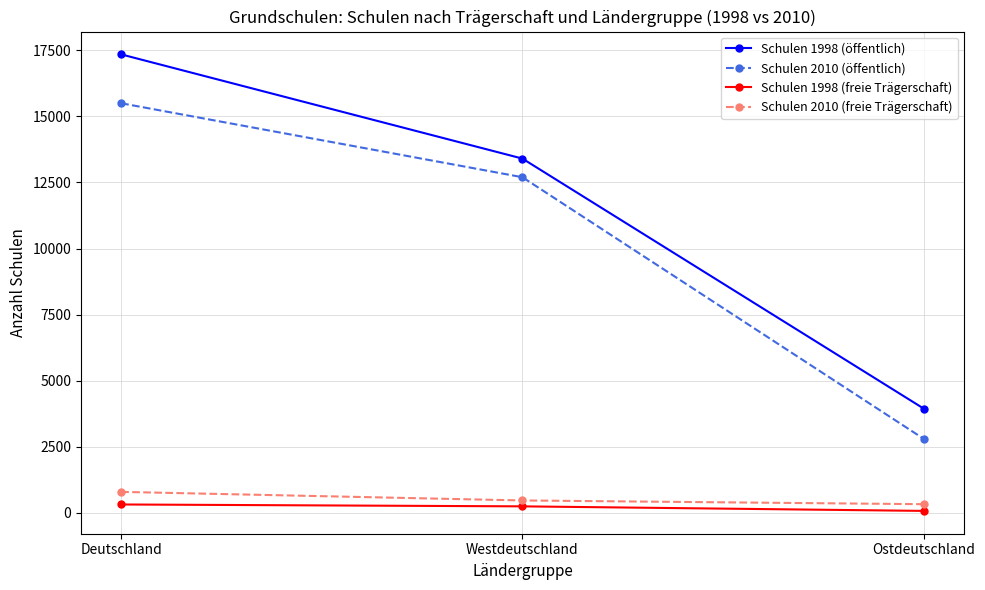

What is the value of the Schulen 1998 (freie Trägerschaft) point at the 2nd from the left?

243